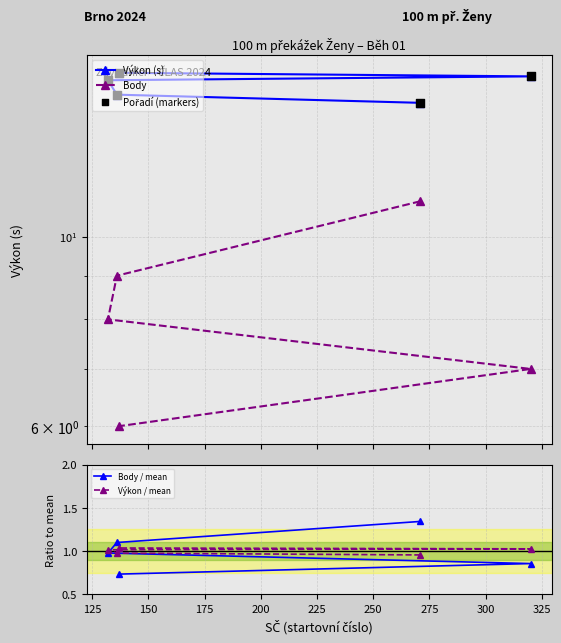

Which series has the largest total across all categories?

Výkon (s)